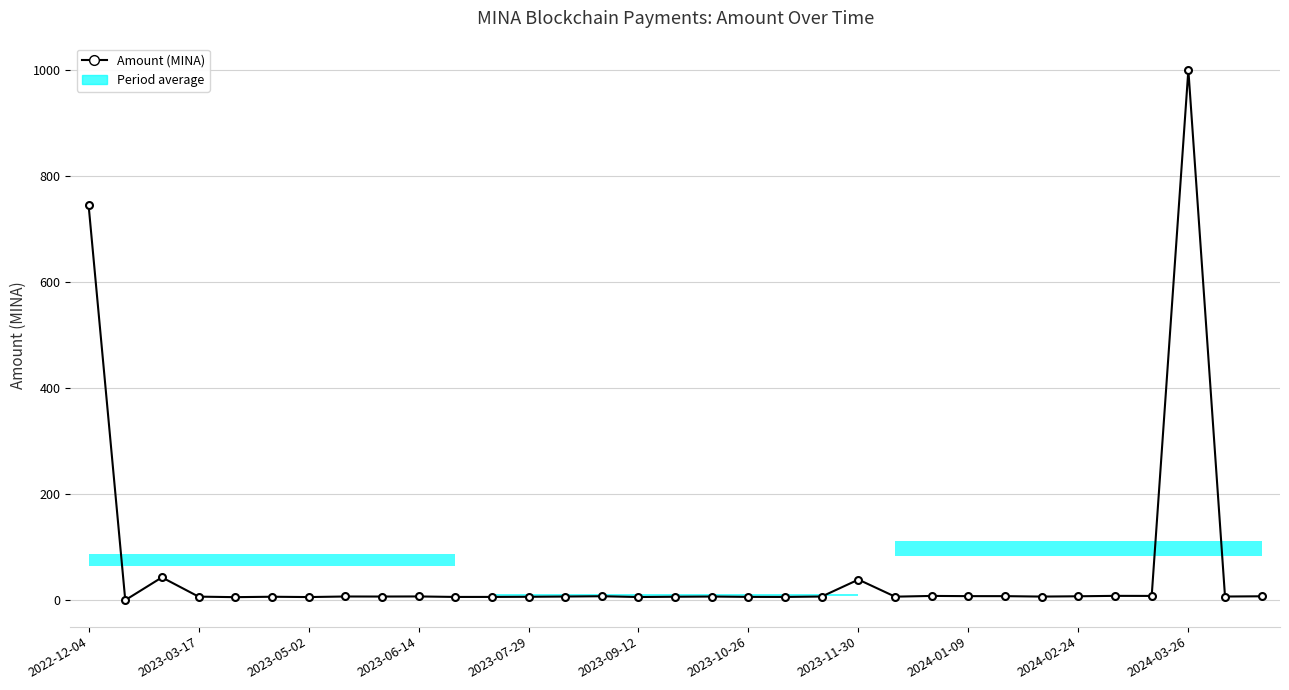

What position from the right is 26?

7